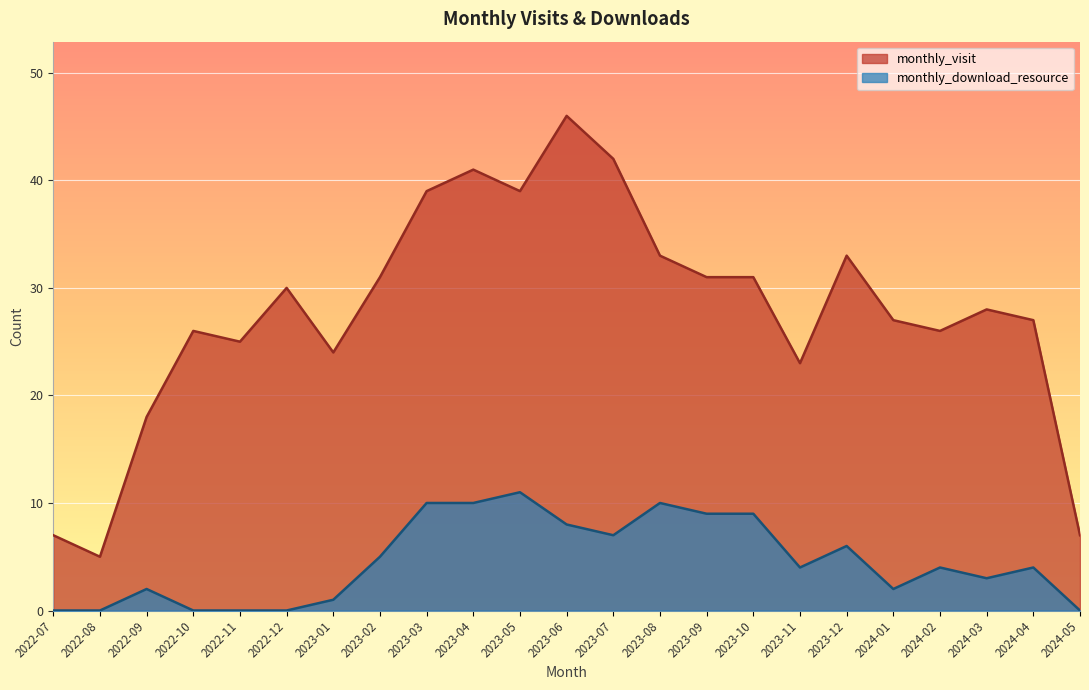

What is the sum of the monthly_download_resource values at 2022-09 and 2023-02?

7